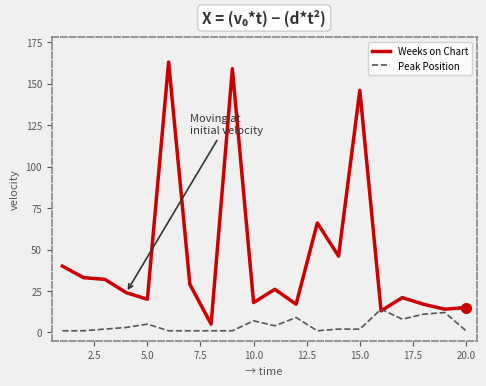

List the series in order of their peak value, highest first.

Weeks on Chart, Peak Position